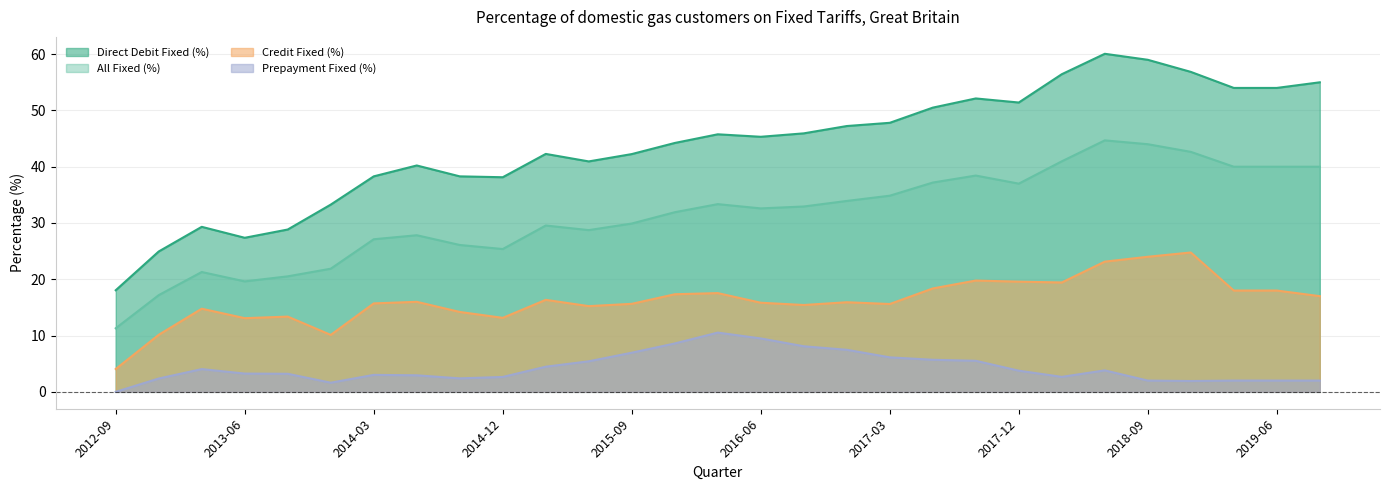

At how many categories does at least one series exceed 14?

29